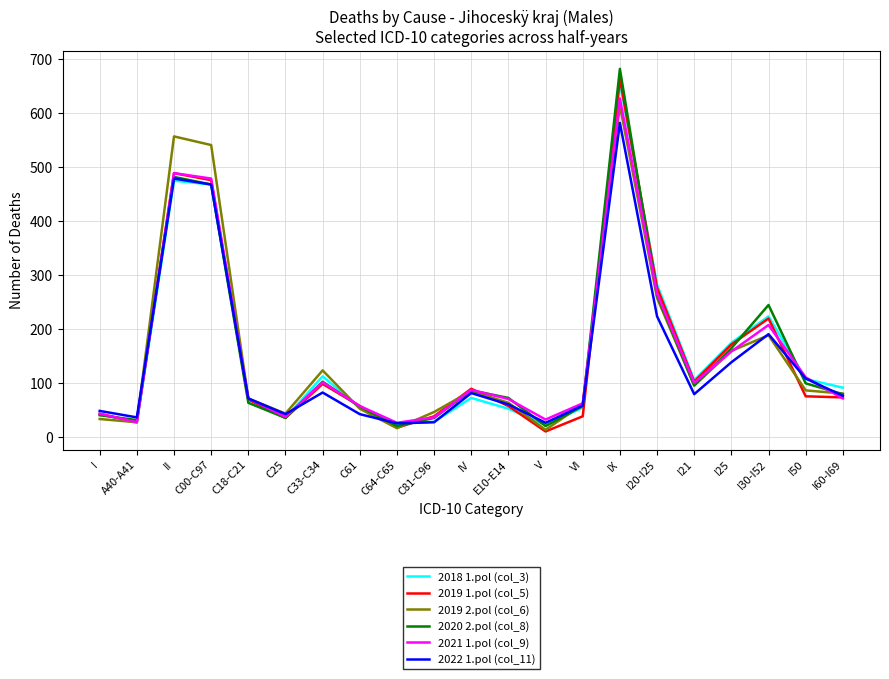

Where does the 2019 2.pol (col_6) series first go above 80?

II